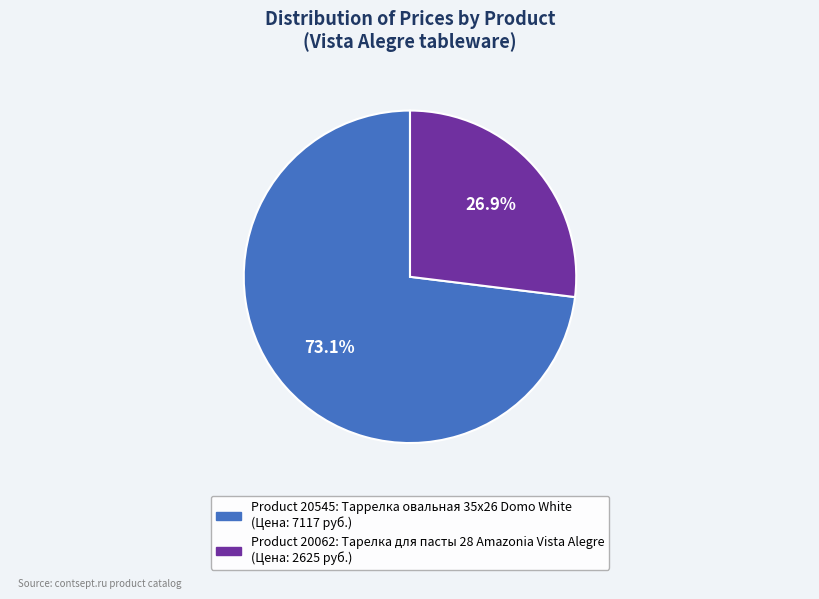

Does any single category account for the majority?

Yes